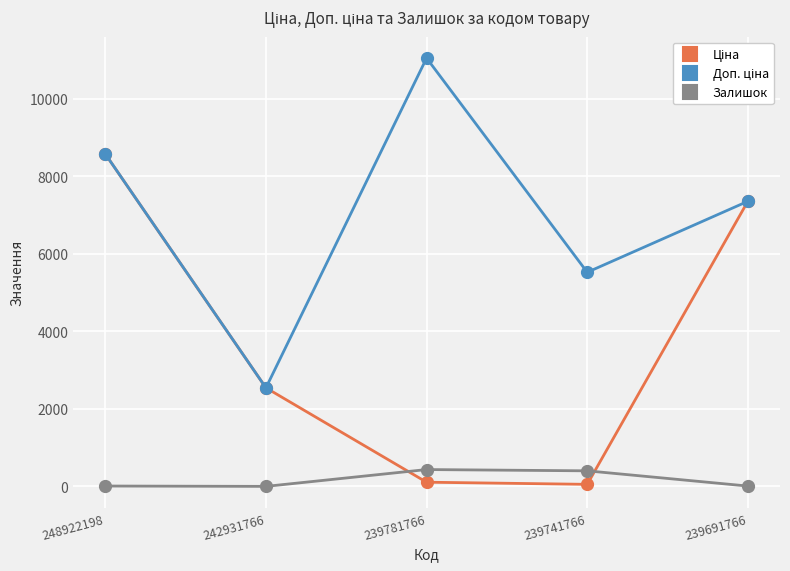

What is the greatest value displayed?

11055.0